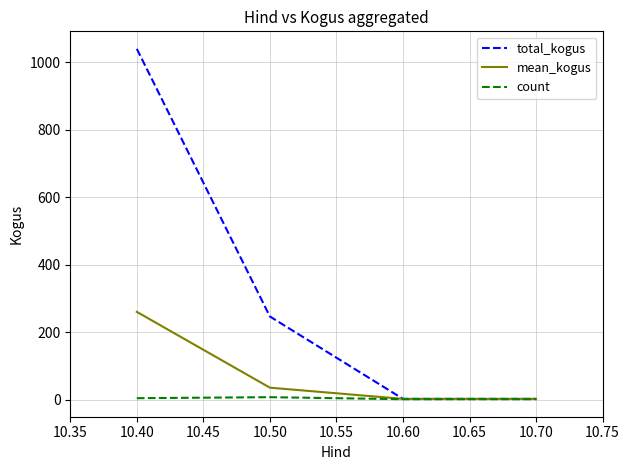

List the series in order of their peak value, highest first.

total_kogus, mean_kogus, count